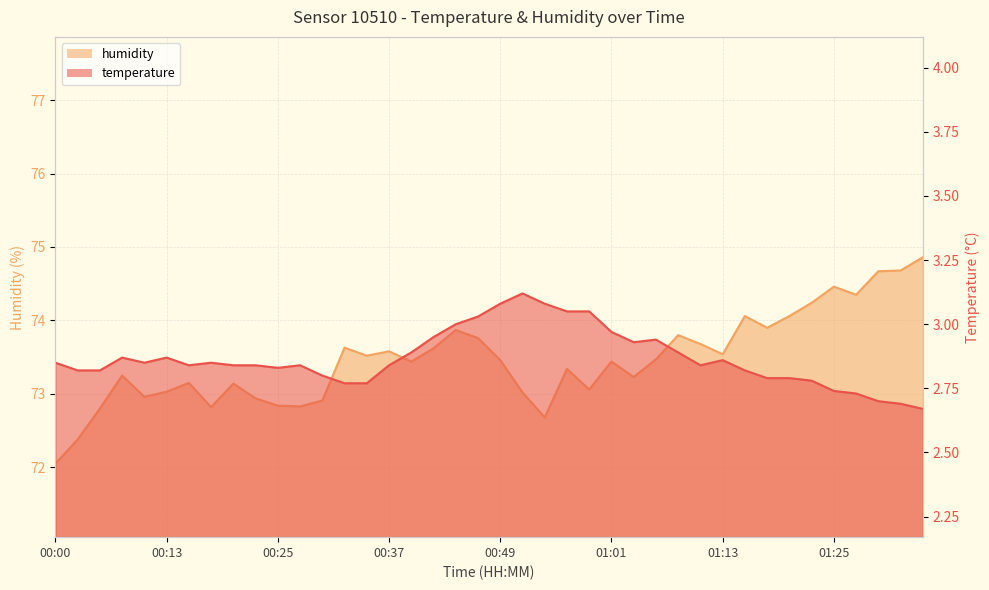

At which category does humidity reach its first local peak?

00:08